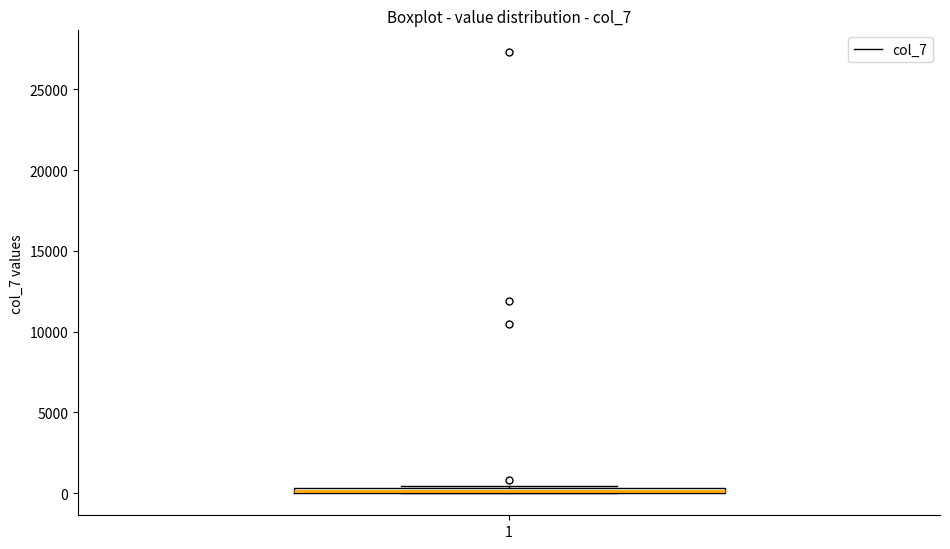

Where is the upper edge of the box at x = 1 on the y-axis? The values are not printed on the chart, so give them approximately, as read against the axis.

500